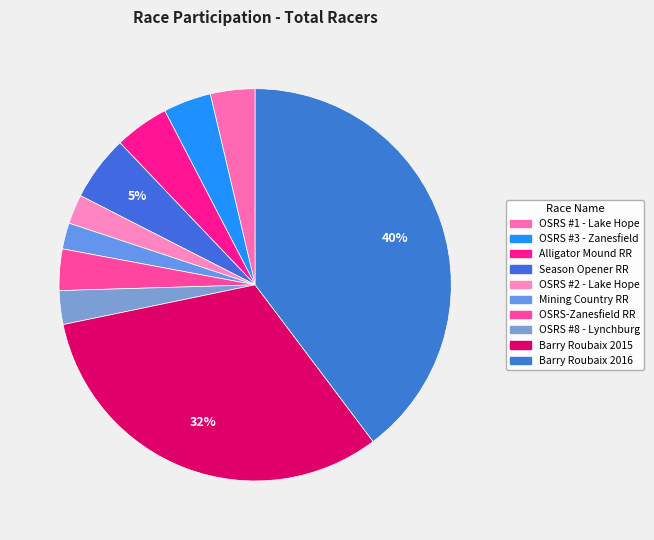

Count the number of slices in the pie.

10